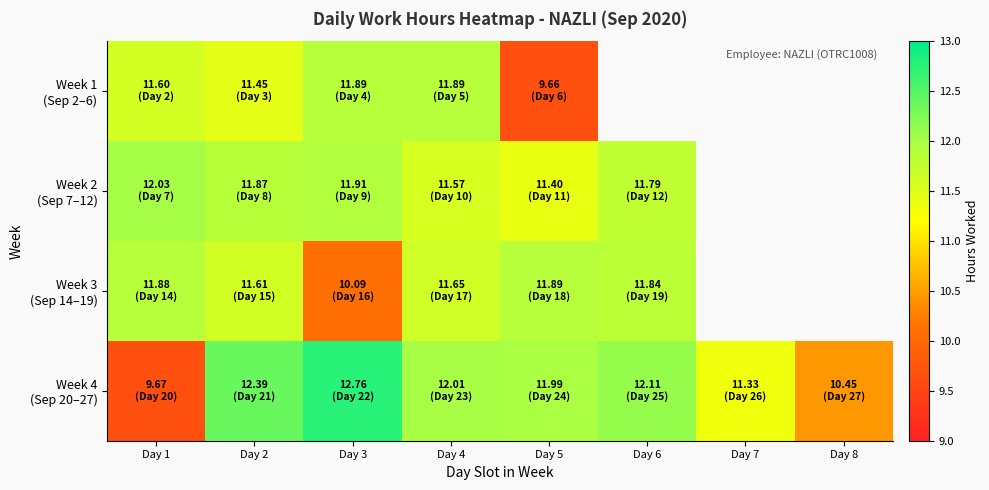

At which category is the sum across all series the highest?

Day 2